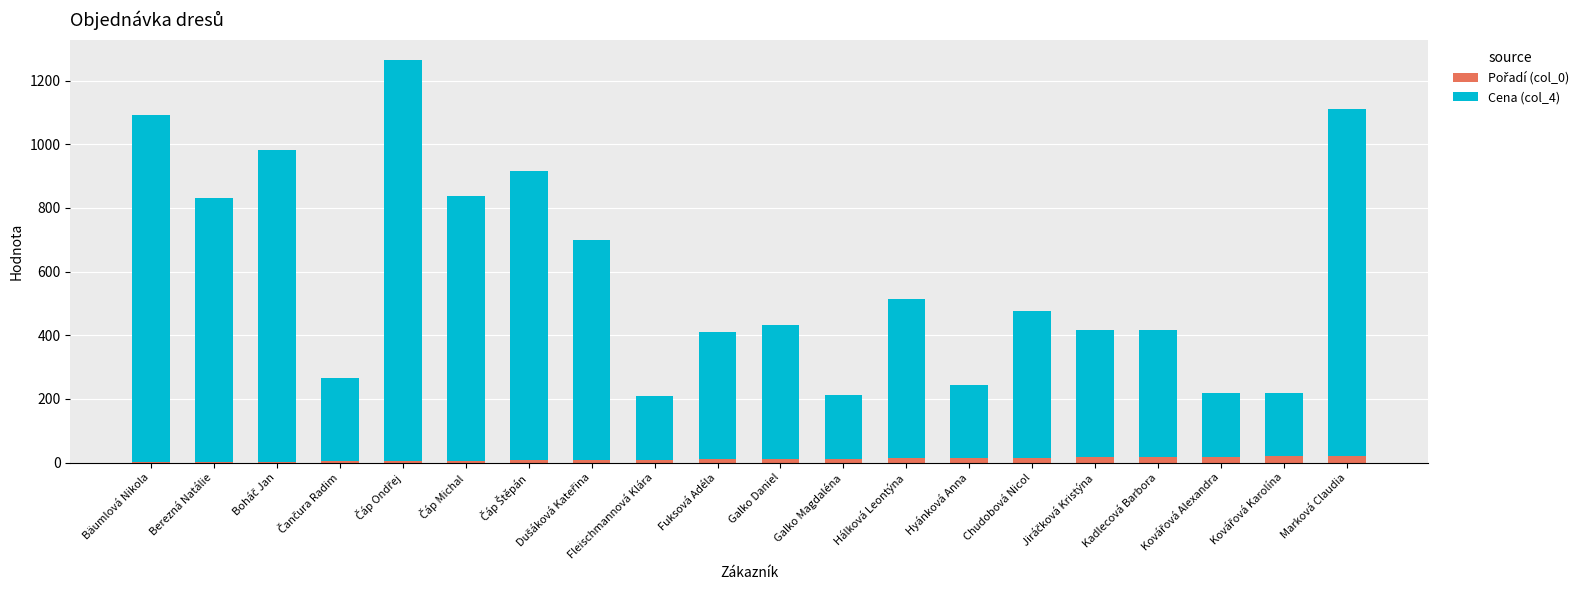

Which series changed the most between Čáp Michal and Hálková Leontýna?

Cena (col_4)